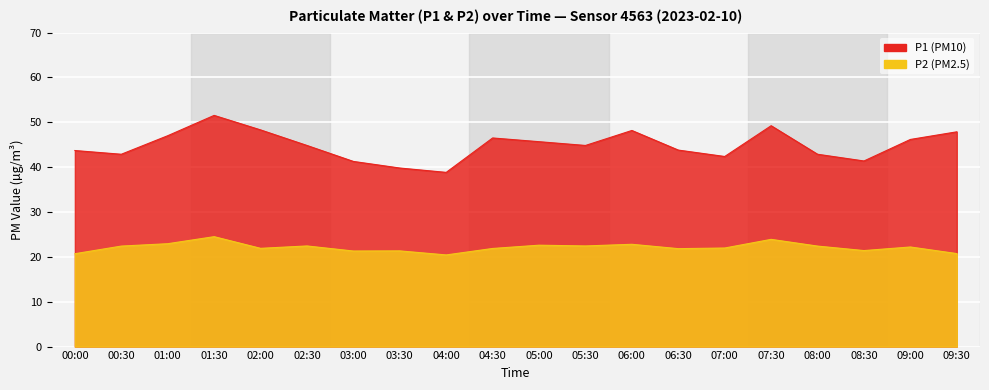

How many values in the P2 series are below 22?

10